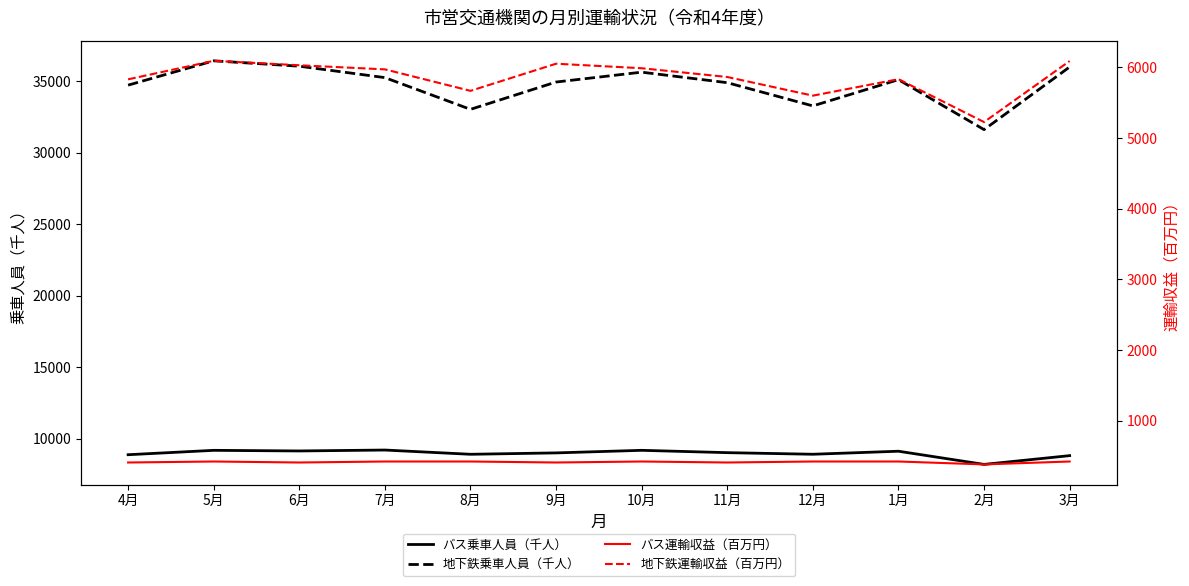

How many lines are shown in the chart?

4